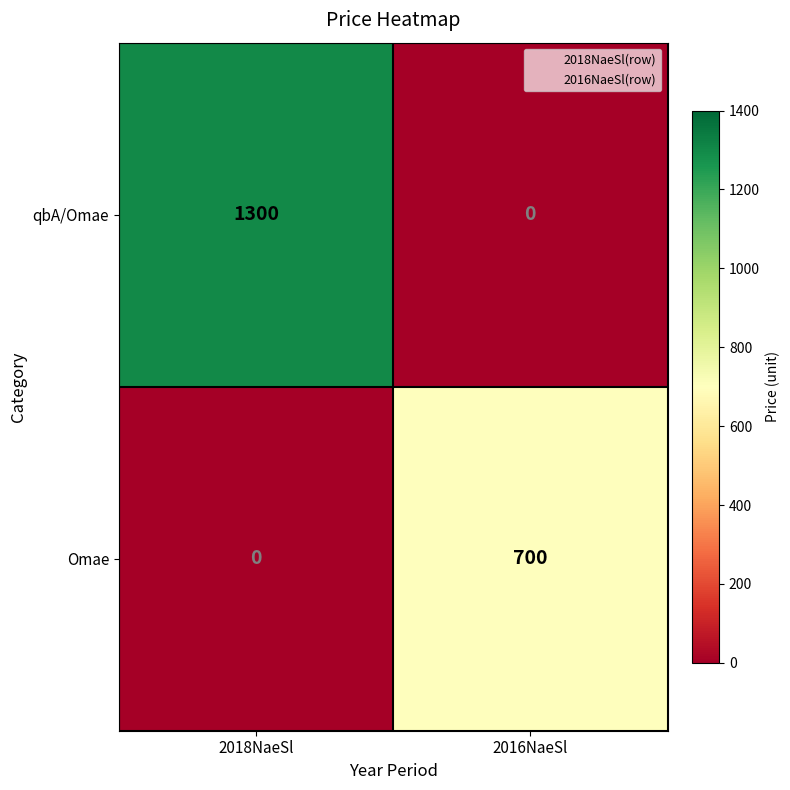

What is the sum of the qbA/Omae values at 2016NaeSl and 2018NaeSl?

1300